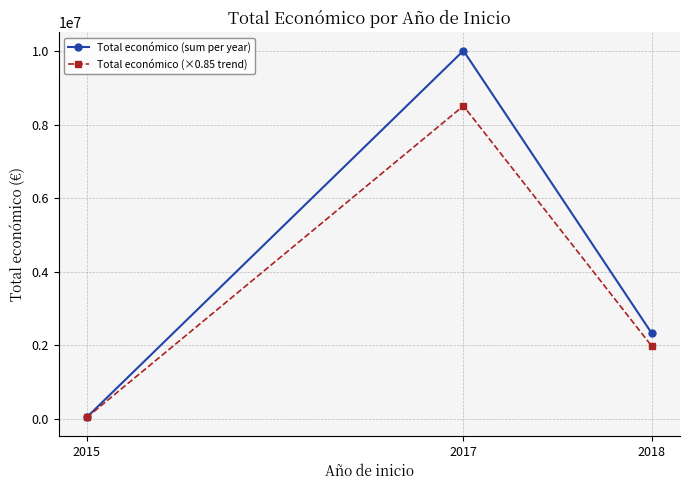

What is the minimum value for Total económico (×0.85 trend)?

35761.2